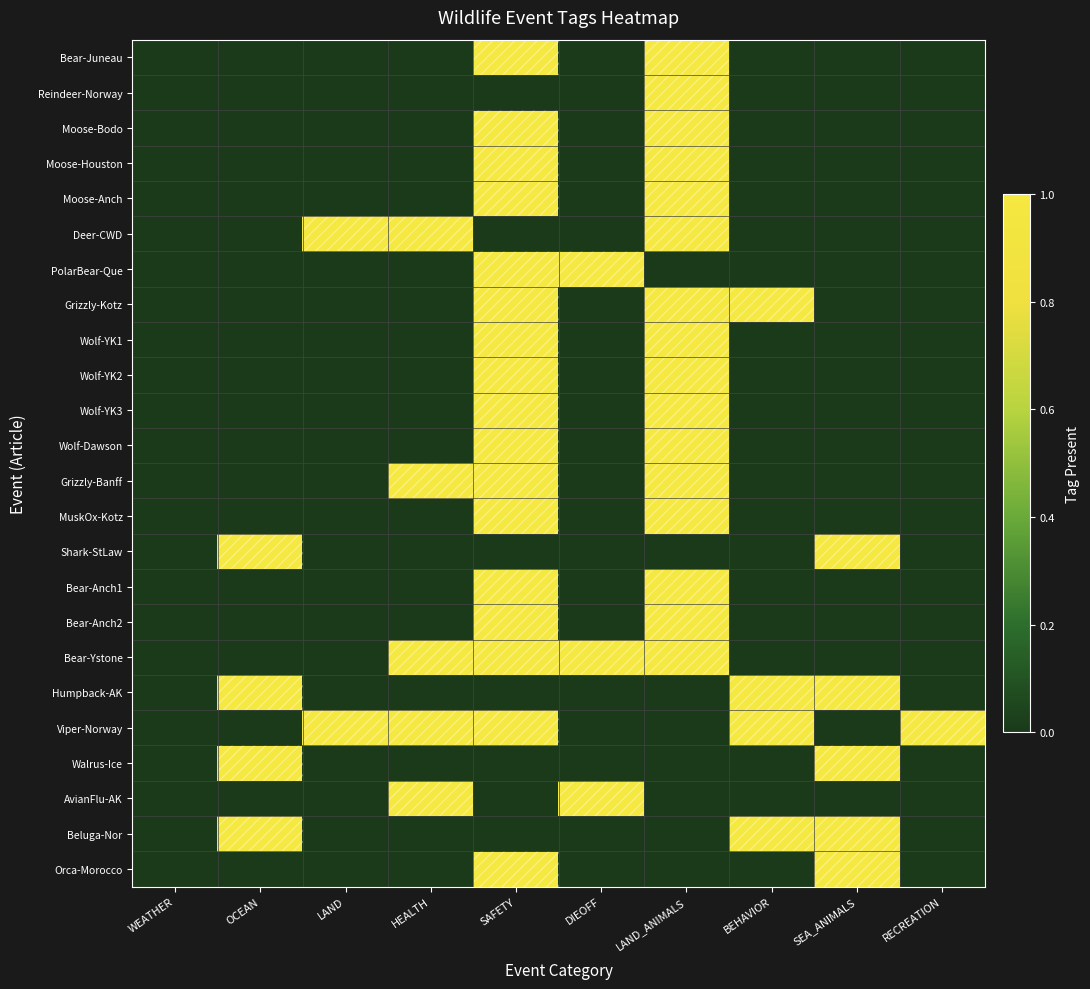

Reading left to right, list all the values displayed in this chart.

Bear-Juneau: WEATHER=0	OCEAN=0	LAND=0	HEALTH=0	SAFETY=1	DIEOFF=0	LAND_ANIMALS=1	BEHAVIOR=0	SEA_ANIMALS=0	RECREATION=0
Reindeer-Norway: WEATHER=0	OCEAN=0	LAND=0	HEALTH=0	SAFETY=0	DIEOFF=0	LAND_ANIMALS=1	BEHAVIOR=0	SEA_ANIMALS=0	RECREATION=0
Moose-Bodo: WEATHER=0	OCEAN=0	LAND=0	HEALTH=0	SAFETY=1	DIEOFF=0	LAND_ANIMALS=1	BEHAVIOR=0	SEA_ANIMALS=0	RECREATION=0
Moose-Houston: WEATHER=0	OCEAN=0	LAND=0	HEALTH=0	SAFETY=1	DIEOFF=0	LAND_ANIMALS=1	BEHAVIOR=0	SEA_ANIMALS=0	RECREATION=0
Moose-Anch: WEATHER=0	OCEAN=0	LAND=0	HEALTH=0	SAFETY=1	DIEOFF=0	LAND_ANIMALS=1	BEHAVIOR=0	SEA_ANIMALS=0	RECREATION=0
Deer-CWD: WEATHER=0	OCEAN=0	LAND=1	HEALTH=1	SAFETY=0	DIEOFF=0	LAND_ANIMALS=1	BEHAVIOR=0	SEA_ANIMALS=0	RECREATION=0
PolarBear-Que: WEATHER=0	OCEAN=0	LAND=0	HEALTH=0	SAFETY=1	DIEOFF=1	LAND_ANIMALS=0	BEHAVIOR=0	SEA_ANIMALS=0	RECREATION=0
Grizzly-Kotz: WEATHER=0	OCEAN=0	LAND=0	HEALTH=0	SAFETY=1	DIEOFF=0	LAND_ANIMALS=1	BEHAVIOR=1	SEA_ANIMALS=0	RECREATION=0
Wolf-YK1: WEATHER=0	OCEAN=0	LAND=0	HEALTH=0	SAFETY=1	DIEOFF=0	LAND_ANIMALS=1	BEHAVIOR=0	SEA_ANIMALS=0	RECREATION=0
Wolf-YK2: WEATHER=0	OCEAN=0	LAND=0	HEALTH=0	SAFETY=1	DIEOFF=0	LAND_ANIMALS=1	BEHAVIOR=0	SEA_ANIMALS=0	RECREATION=0
Wolf-YK3: WEATHER=0	OCEAN=0	LAND=0	HEALTH=0	SAFETY=1	DIEOFF=0	LAND_ANIMALS=1	BEHAVIOR=0	SEA_ANIMALS=0	RECREATION=0
Wolf-Dawson: WEATHER=0	OCEAN=0	LAND=0	HEALTH=0	SAFETY=1	DIEOFF=0	LAND_ANIMALS=1	BEHAVIOR=0	SEA_ANIMALS=0	RECREATION=0
Grizzly-Banff: WEATHER=0	OCEAN=0	LAND=0	HEALTH=1	SAFETY=1	DIEOFF=0	LAND_ANIMALS=1	BEHAVIOR=0	SEA_ANIMALS=0	RECREATION=0
MuskOx-Kotz: WEATHER=0	OCEAN=0	LAND=0	HEALTH=0	SAFETY=1	DIEOFF=0	LAND_ANIMALS=1	BEHAVIOR=0	SEA_ANIMALS=0	RECREATION=0
Shark-StLaw: WEATHER=0	OCEAN=1	LAND=0	HEALTH=0	SAFETY=0	DIEOFF=0	LAND_ANIMALS=0	BEHAVIOR=0	SEA_ANIMALS=1	RECREATION=0
Bear-Anch1: WEATHER=0	OCEAN=0	LAND=0	HEALTH=0	SAFETY=1	DIEOFF=0	LAND_ANIMALS=1	BEHAVIOR=0	SEA_ANIMALS=0	RECREATION=0
Bear-Anch2: WEATHER=0	OCEAN=0	LAND=0	HEALTH=0	SAFETY=1	DIEOFF=0	LAND_ANIMALS=1	BEHAVIOR=0	SEA_ANIMALS=0	RECREATION=0
Bear-Ystone: WEATHER=0	OCEAN=0	LAND=0	HEALTH=1	SAFETY=1	DIEOFF=1	LAND_ANIMALS=1	BEHAVIOR=0	SEA_ANIMALS=0	RECREATION=0
Humpback-AK: WEATHER=0	OCEAN=1	LAND=0	HEALTH=0	SAFETY=0	DIEOFF=0	LAND_ANIMALS=0	BEHAVIOR=1	SEA_ANIMALS=1	RECREATION=0
Viper-Norway: WEATHER=0	OCEAN=0	LAND=1	HEALTH=1	SAFETY=1	DIEOFF=0	LAND_ANIMALS=0	BEHAVIOR=1	SEA_ANIMALS=0	RECREATION=1
Walrus-Ice: WEATHER=0	OCEAN=1	LAND=0	HEALTH=0	SAFETY=0	DIEOFF=0	LAND_ANIMALS=0	BEHAVIOR=0	SEA_ANIMALS=1	RECREATION=0
AvianFlu-AK: WEATHER=0	OCEAN=0	LAND=0	HEALTH=1	SAFETY=0	DIEOFF=1	LAND_ANIMALS=0	BEHAVIOR=0	SEA_ANIMALS=0	RECREATION=0
Beluga-Nor: WEATHER=0	OCEAN=1	LAND=0	HEALTH=0	SAFETY=0	DIEOFF=0	LAND_ANIMALS=0	BEHAVIOR=1	SEA_ANIMALS=1	RECREATION=0
Orca-Morocco: WEATHER=0	OCEAN=0	LAND=0	HEALTH=0	SAFETY=1	DIEOFF=0	LAND_ANIMALS=0	BEHAVIOR=0	SEA_ANIMALS=1	RECREATION=0